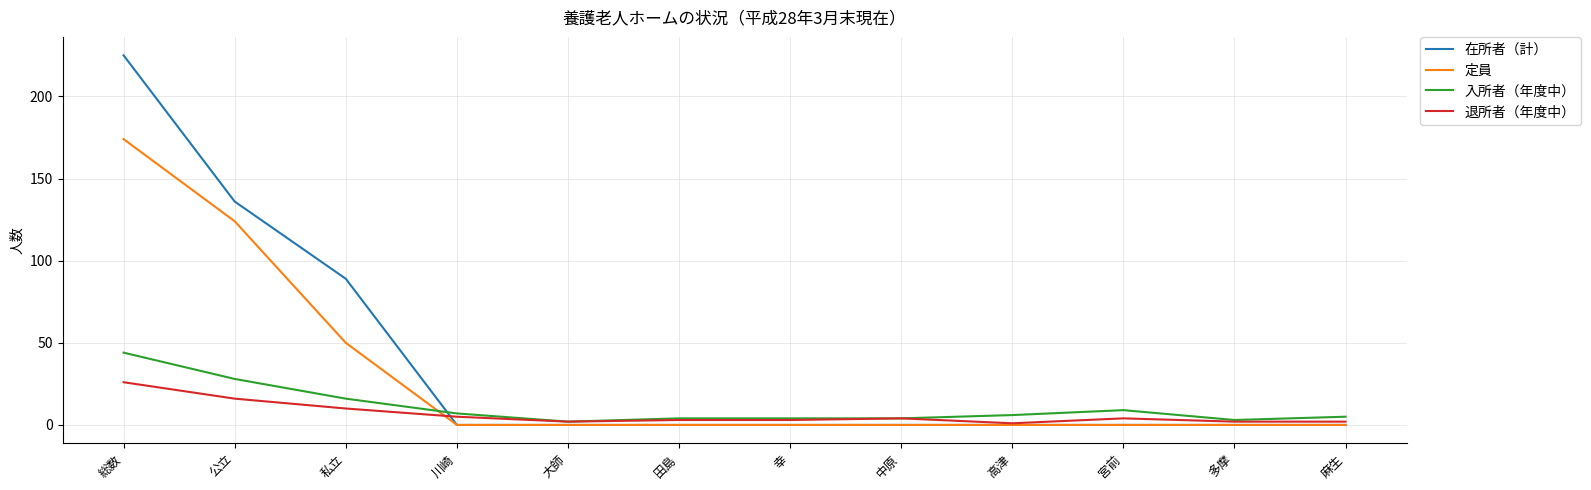

Reading left to right, what are all the values shown in this chart?

在所者（計）: 225	136	89	0	0	0	0	0	0	0	0	0
定員: 174	124	50	0	0	0	0	0	0	0	0	0
入所者（年度中）: 44	28	16	7	2	4	4	4	6	9	3	5
退所者（年度中）: 26	16	10	5	2	3	3	4	1	4	2	2